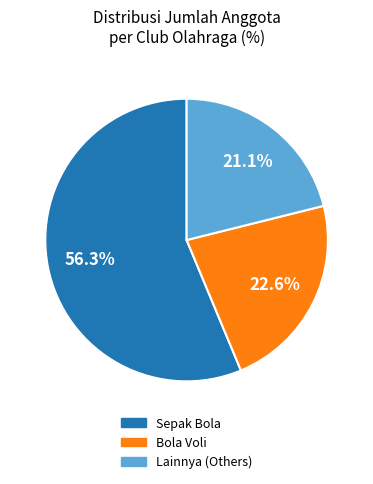

Does any single category account for the majority?

Yes